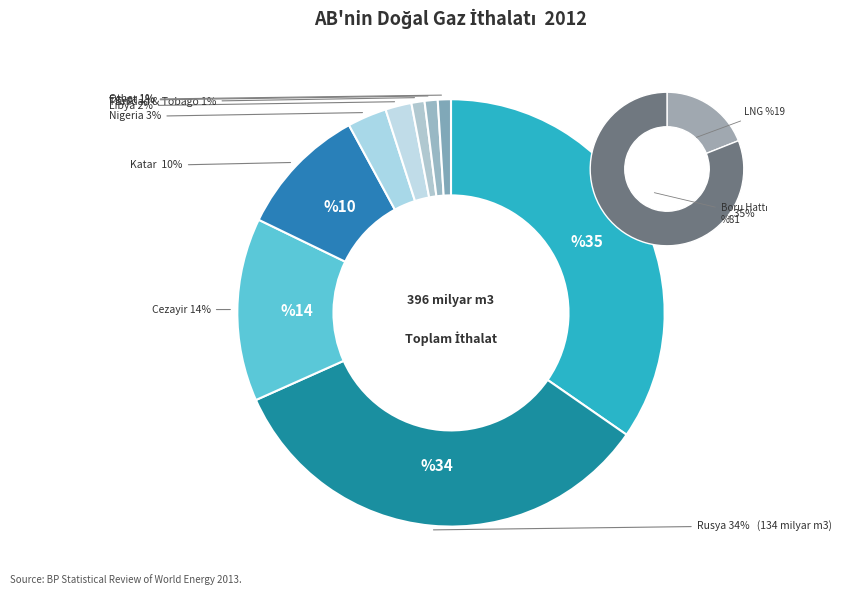

To the nearest percent, what is the average slice percentage?

11%